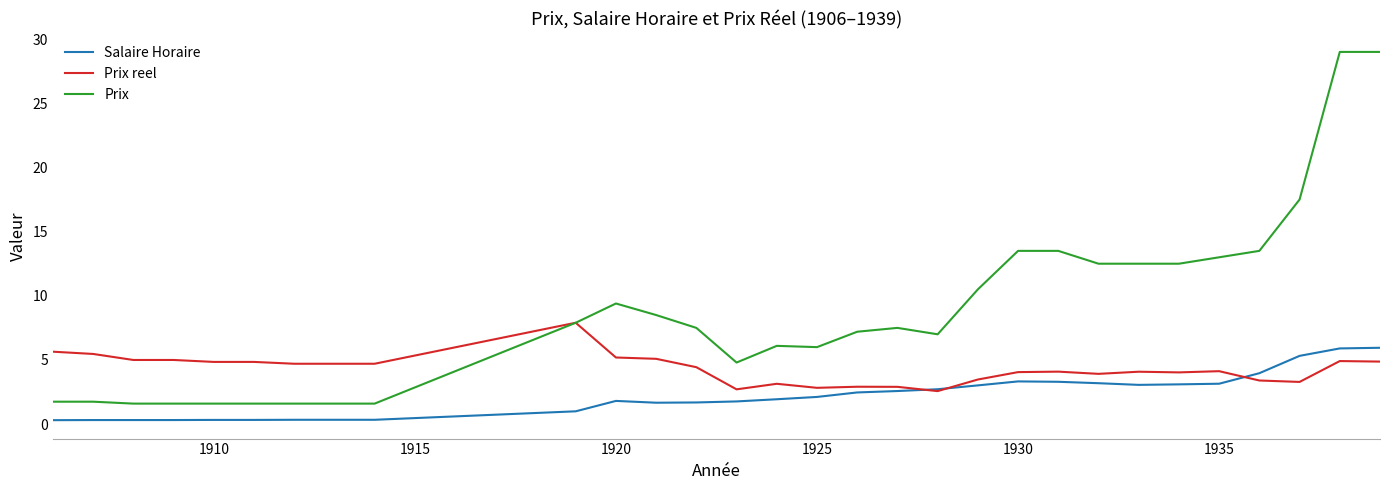

What is the minimum value shown in the chart?

0.3